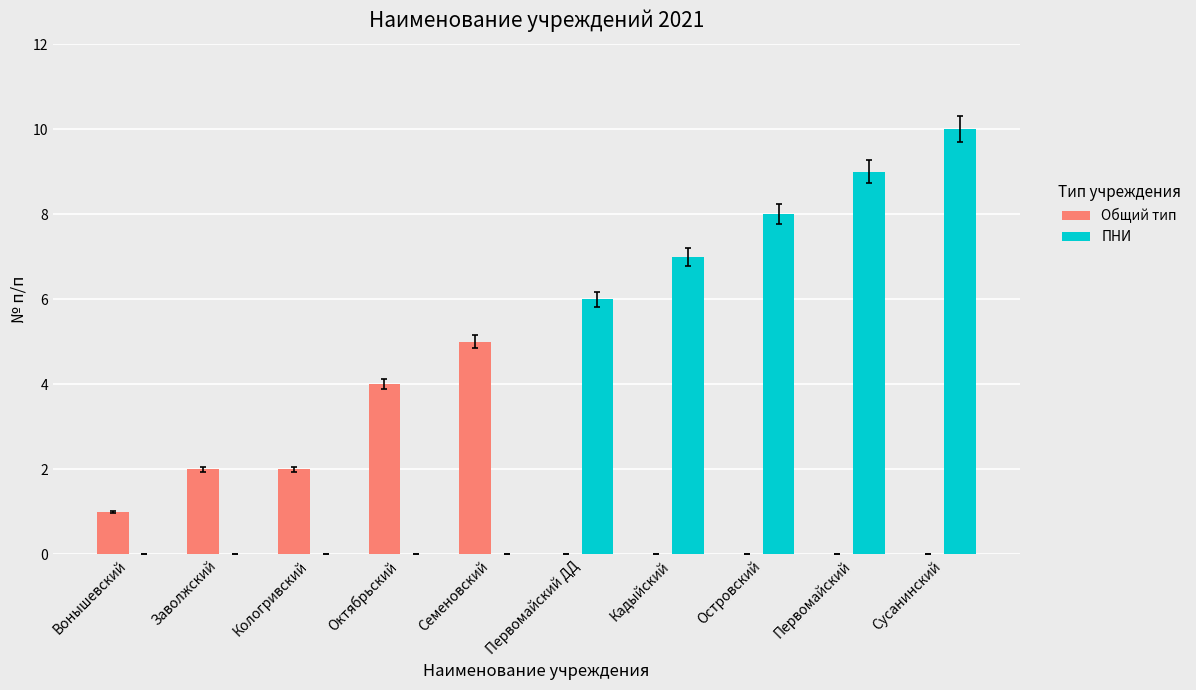

How many ПНИ values are between 0 and 8?

8